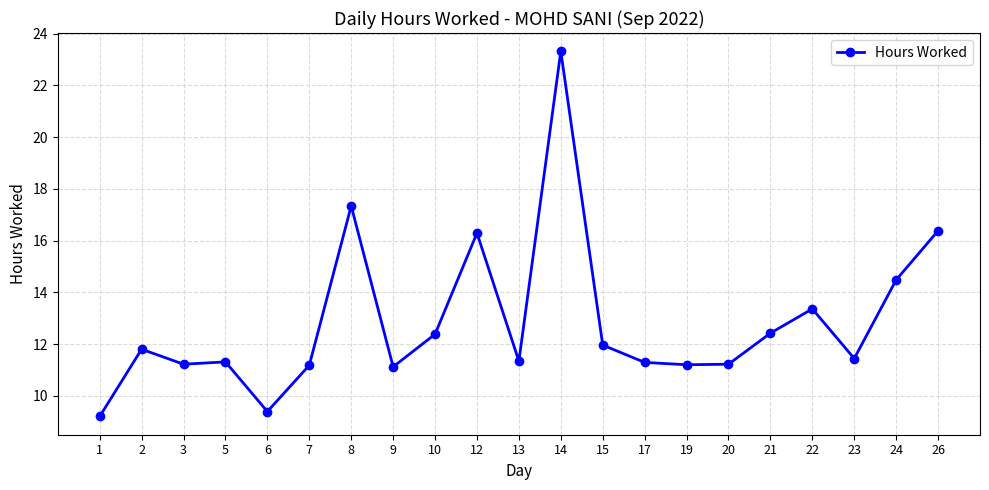

What is the ratio of the value at 15 to the value at 10?

1.0